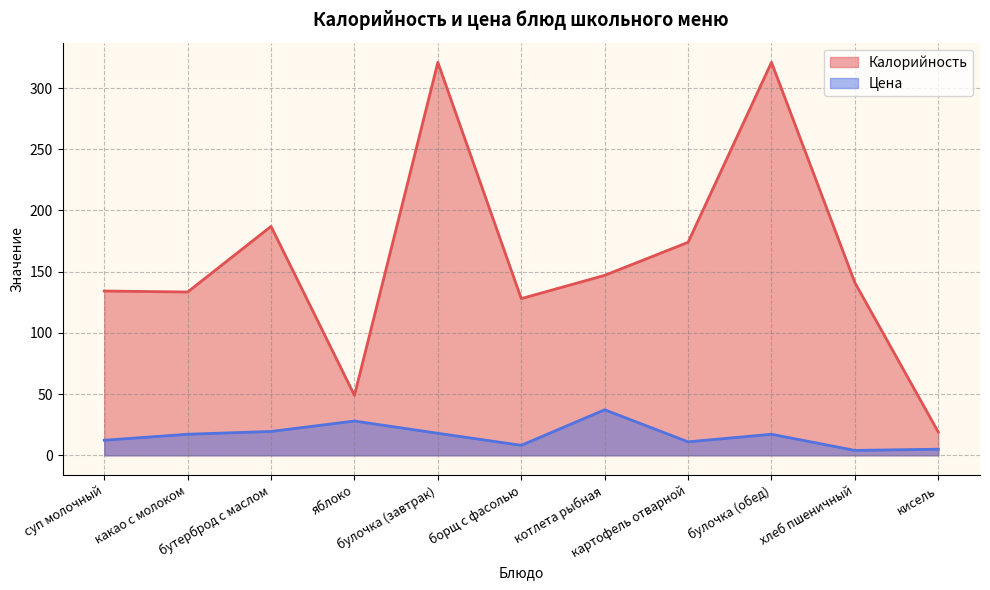

Does the chart display data point markers on the line(s)?

No